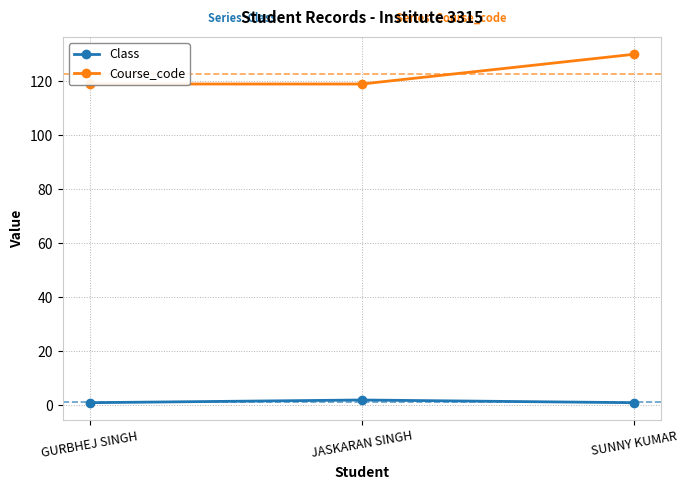

What is the total value across all series at GURBHEJ SINGH?

120